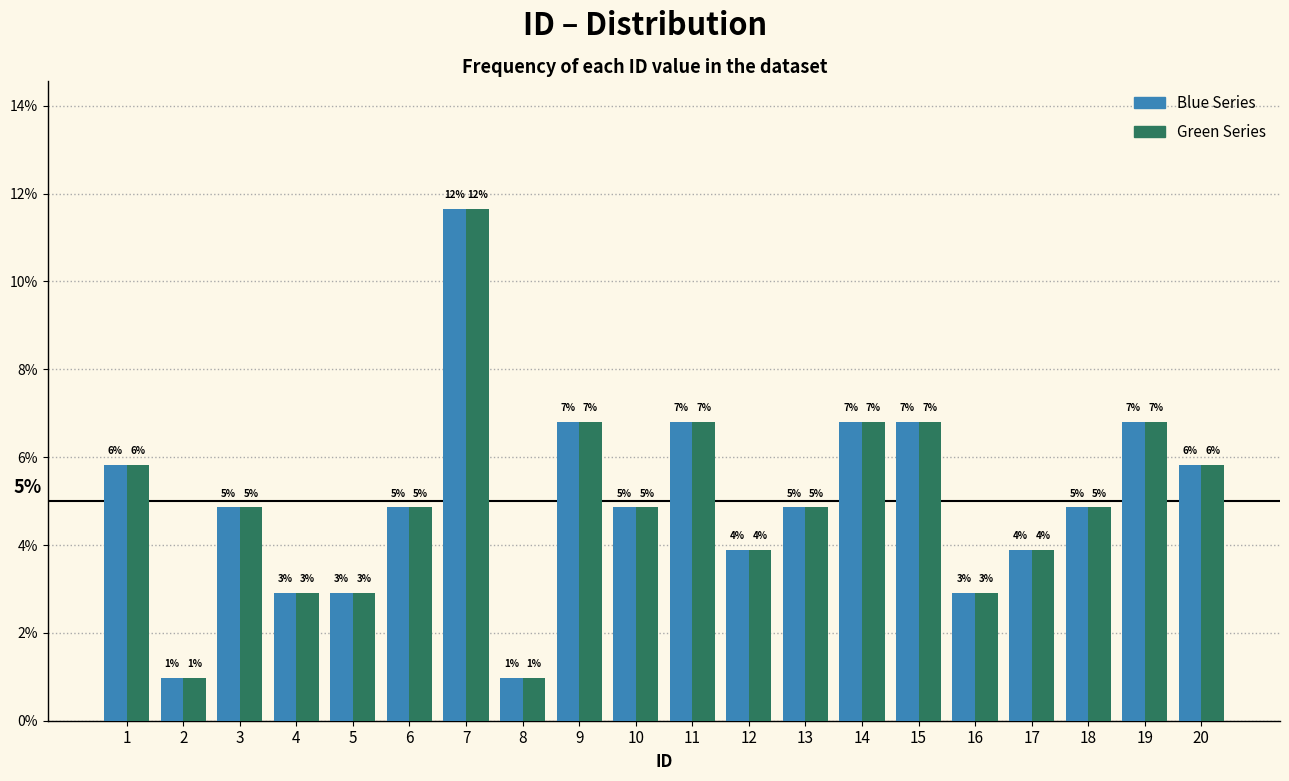

Are the bars horizontal?

No